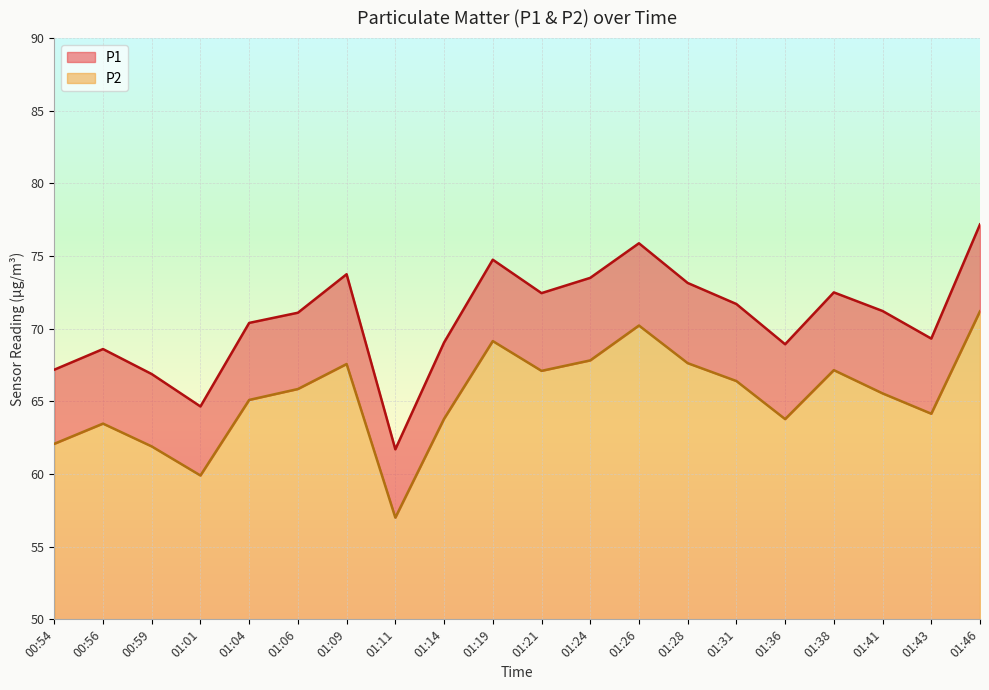

Reading right to left, list all the values displayed in this chart.

P1: 01:46=77.2	01:43=69.3	01:41=71.2	01:38=72.5	01:36=68.9	01:31=71.7	01:28=73.2	01:26=75.9	01:24=73.5	01:21=72.5	01:19=74.8	01:14=69.0	01:11=61.7	01:09=73.8	01:06=71.1	01:04=70.4	01:01=64.7	00:59=66.9	00:56=68.6	00:54=67.2
P2: 01:46=71.2	01:43=64.2	01:41=65.5	01:38=67.2	01:36=63.8	01:31=66.4	01:28=67.6	01:26=70.2	01:24=67.8	01:21=67.1	01:19=69.2	01:14=63.8	01:11=57.0	01:09=67.6	01:06=65.8	01:04=65.1	01:01=59.9	00:59=61.9	00:56=63.5	00:54=62.1